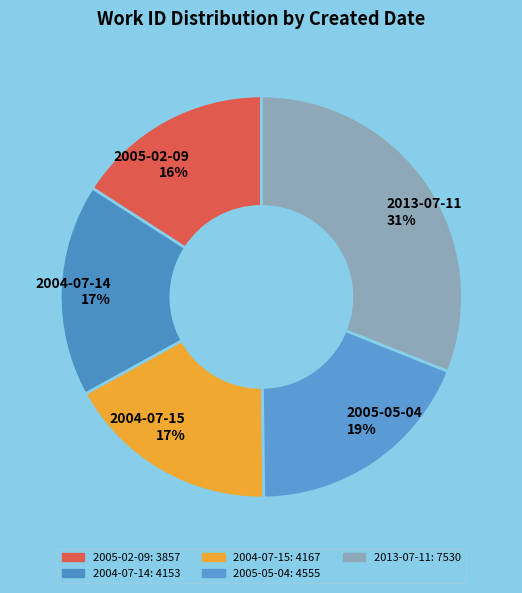

Does any single category account for the majority?

No